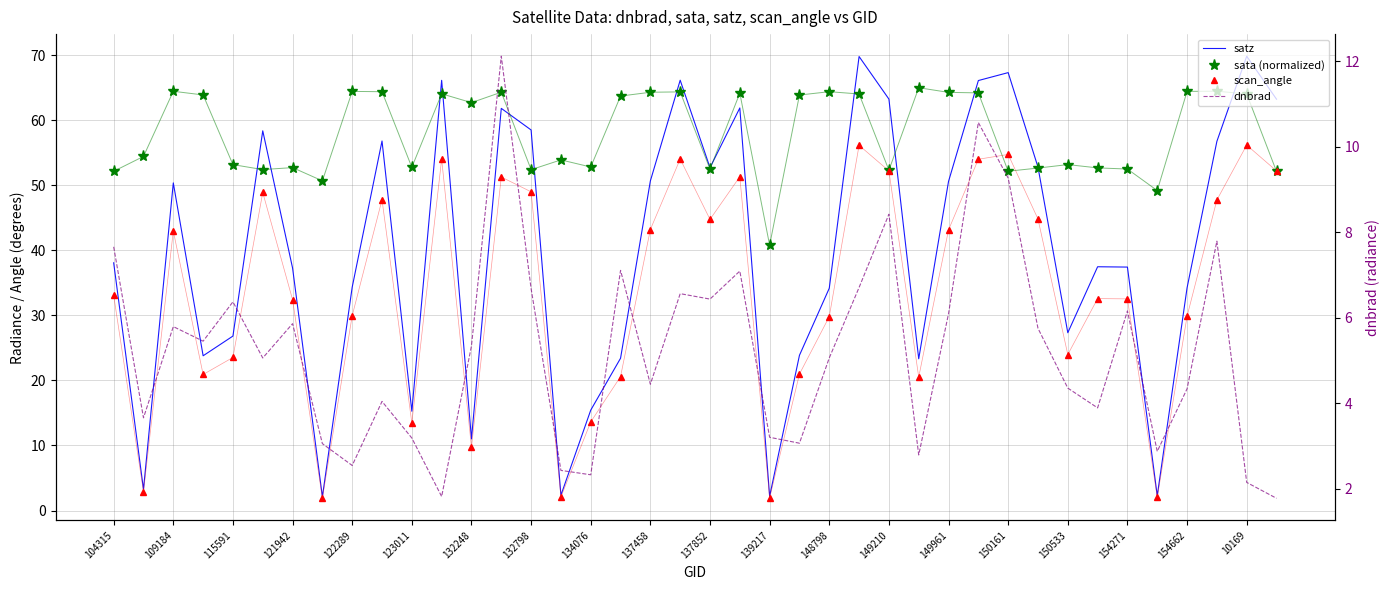

What is the difference between the maximum and second lowest values in the scan_angle series?

54.2